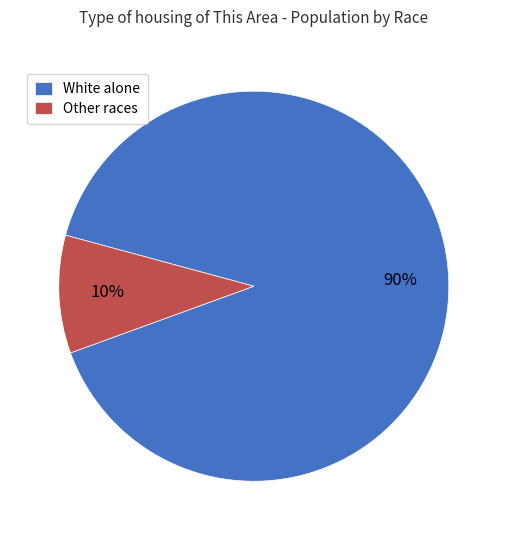

How many slices are in this pie chart?

2